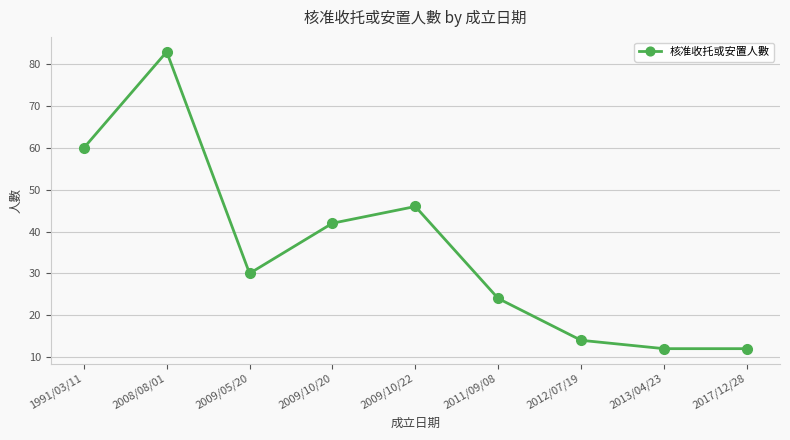

How many lines are shown in the chart?

1